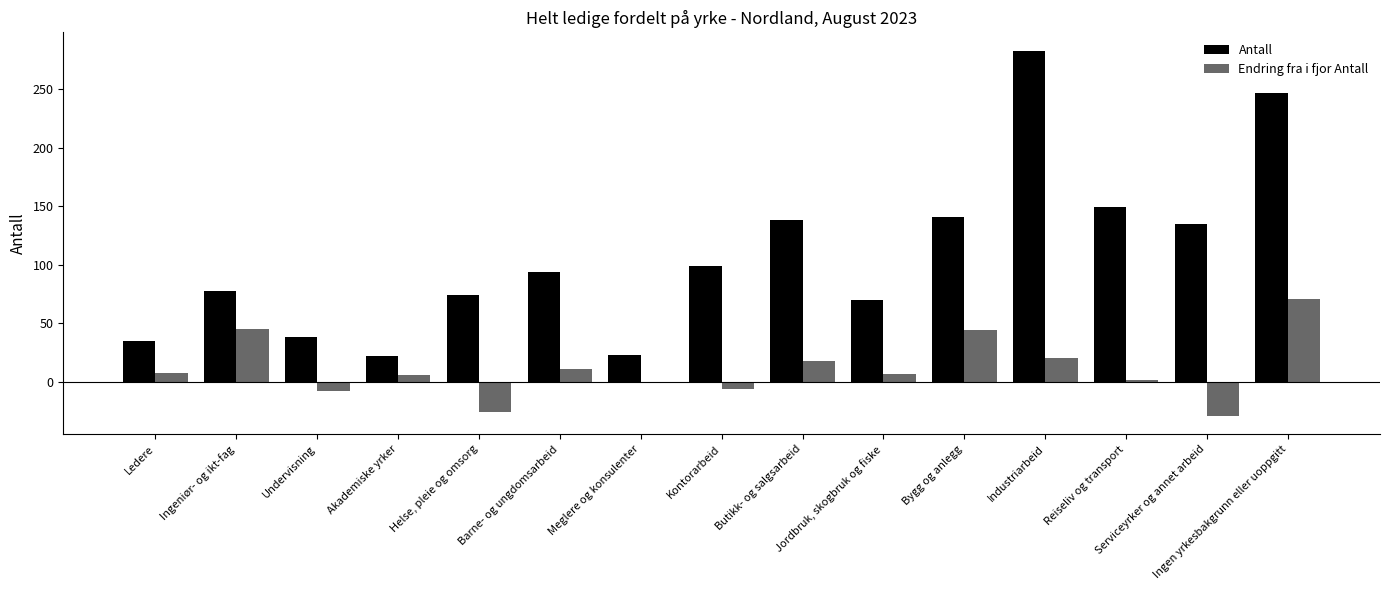

What is the sum of all Endring fra i fjor Antall values?

162